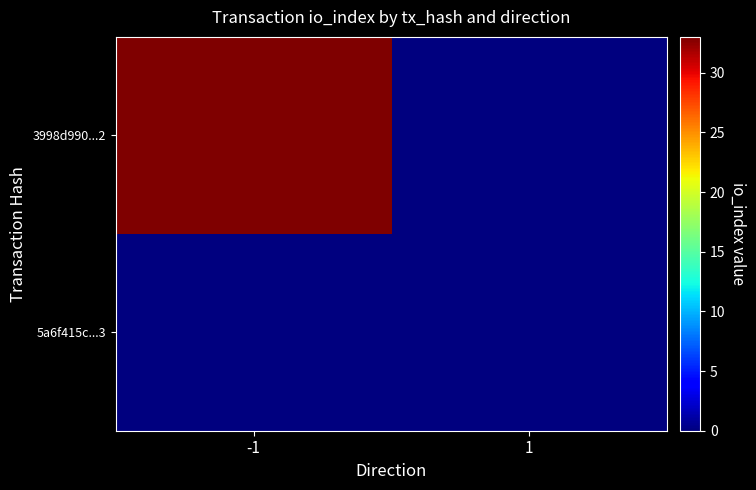

At how many categories does at least one series exceed 5?

1